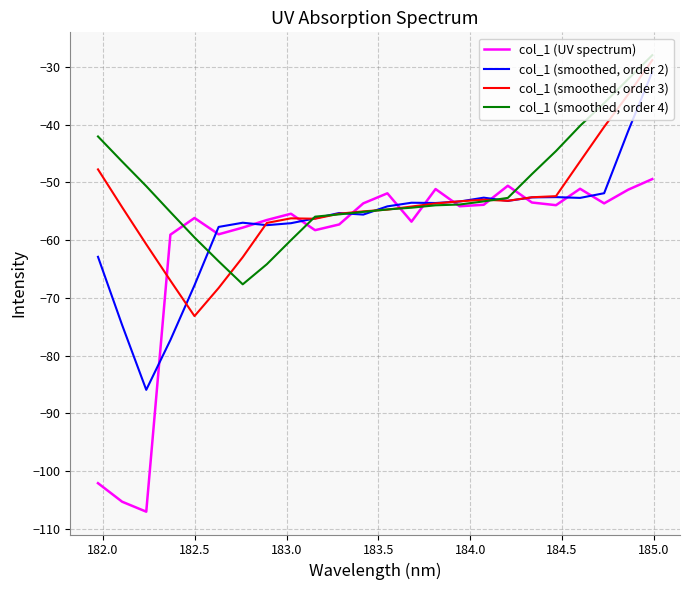

Rank the series by their maximum value, from highest to lowest.

col_1 (smoothed, order 4), col_1 (smoothed, order 3), col_1 (smoothed, order 2), col_1 (UV spectrum)